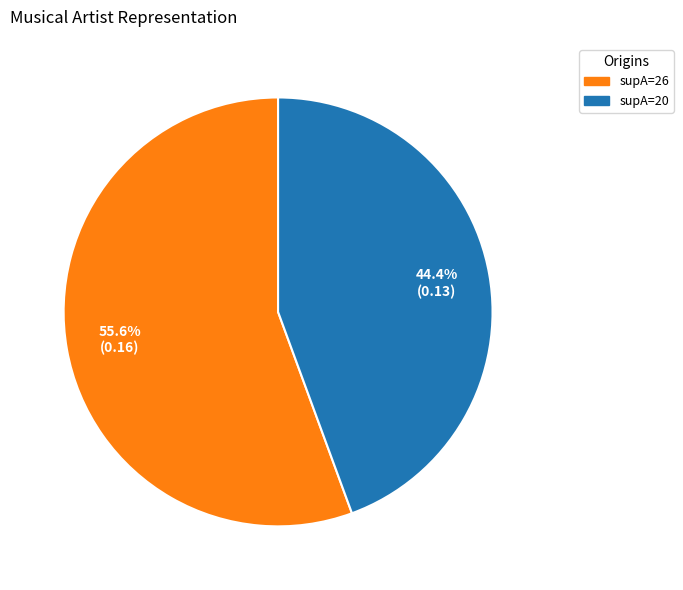

Rank the categories by value from highest to lowest.

supA=26, supA=20